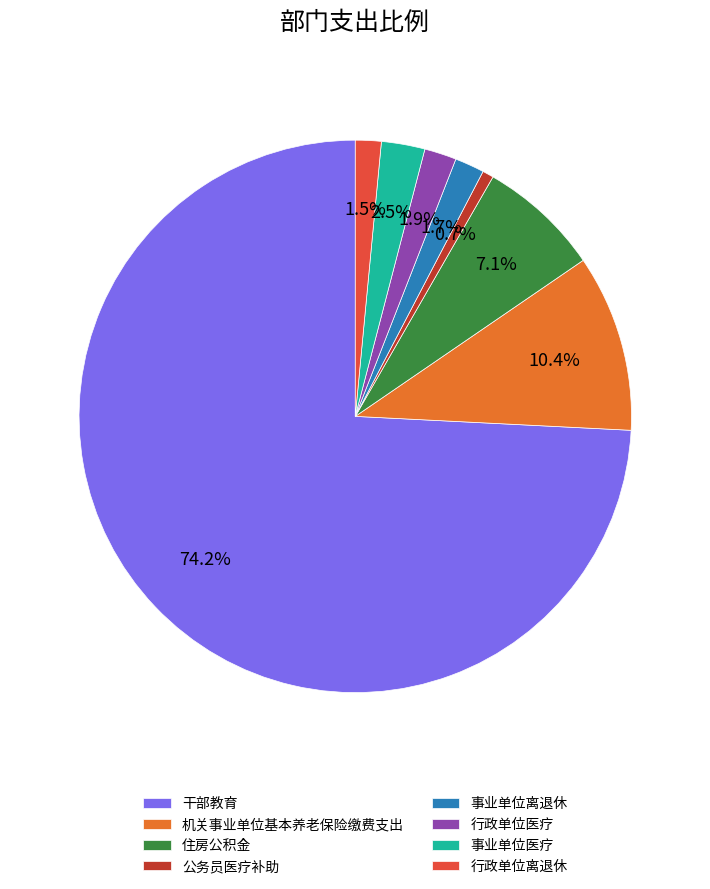

Which category accounts for the majority?

干部教育